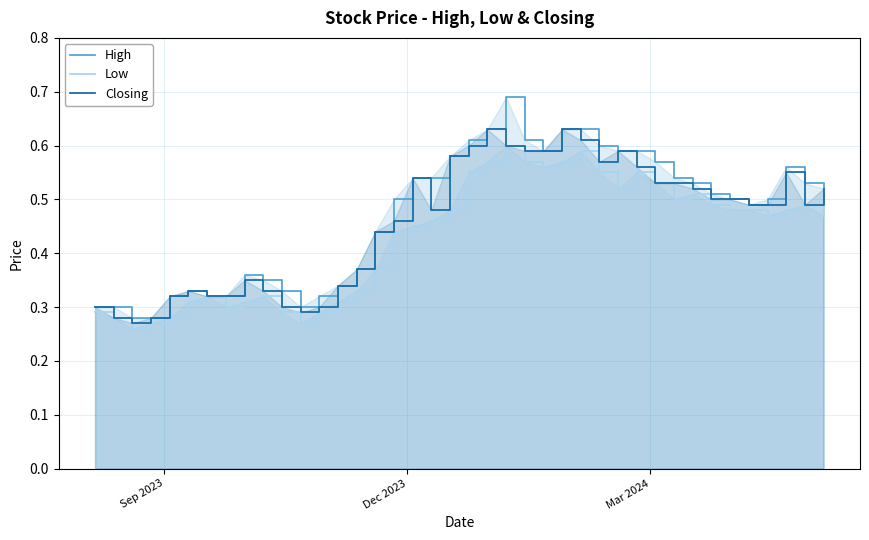

How many lines are shown in the chart?

3